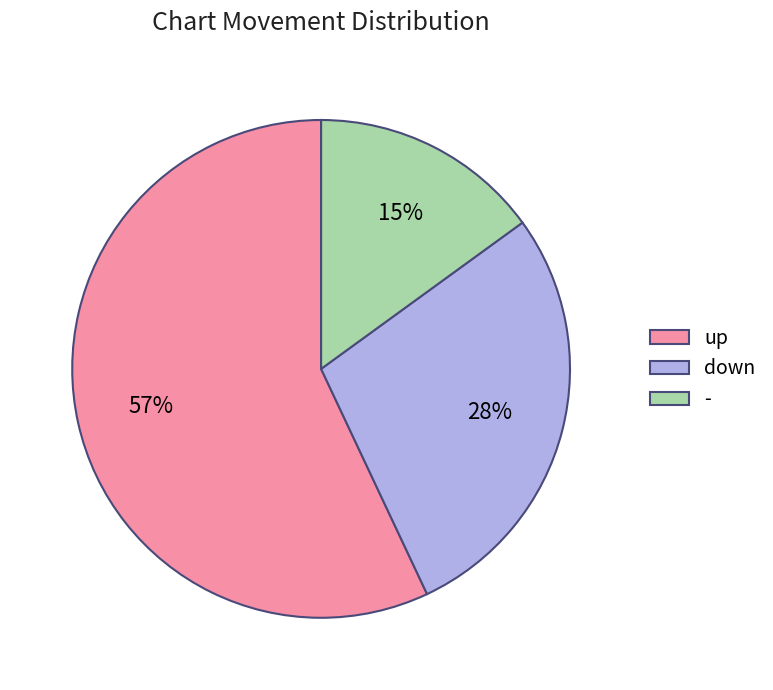

Does any single category account for the majority?

Yes